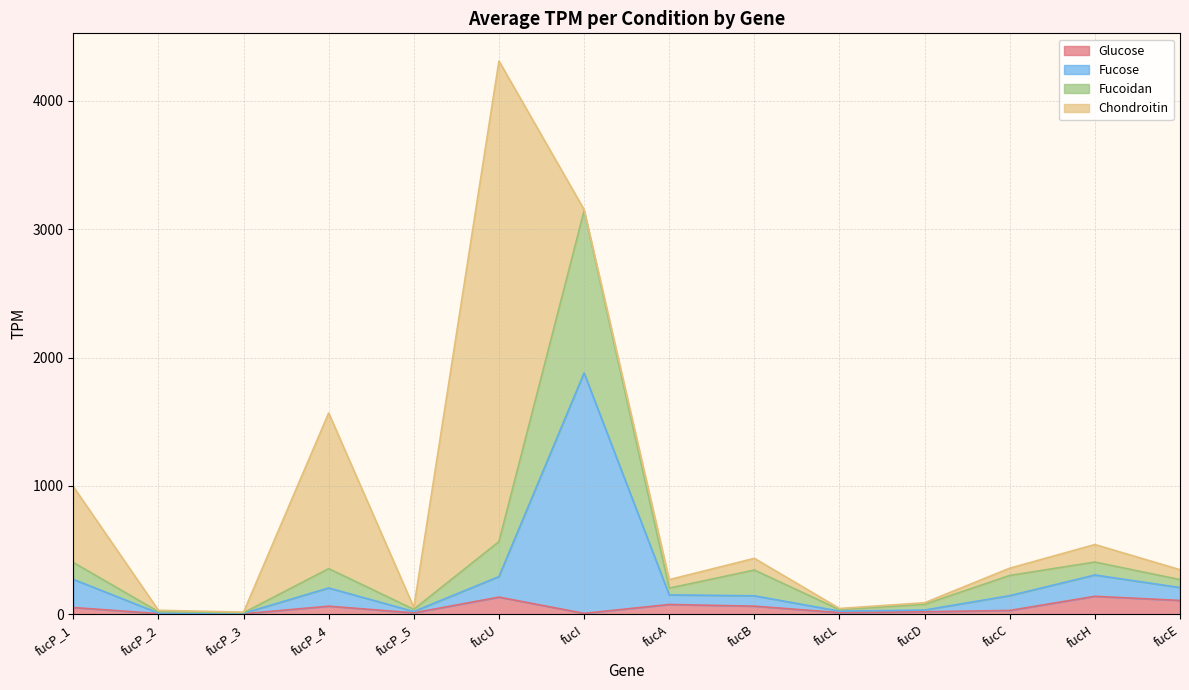

What is the label of the 13th point from the left?

fucH